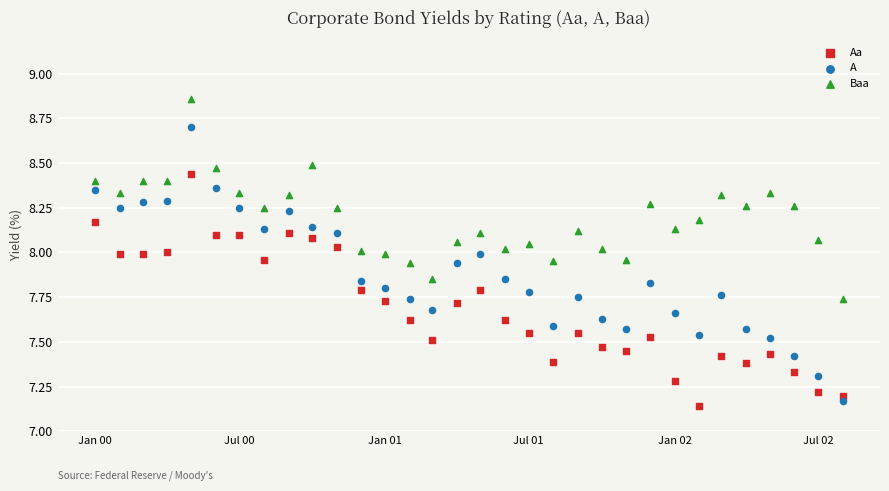

Which series reaches the maximum Y coordinate?

Baa